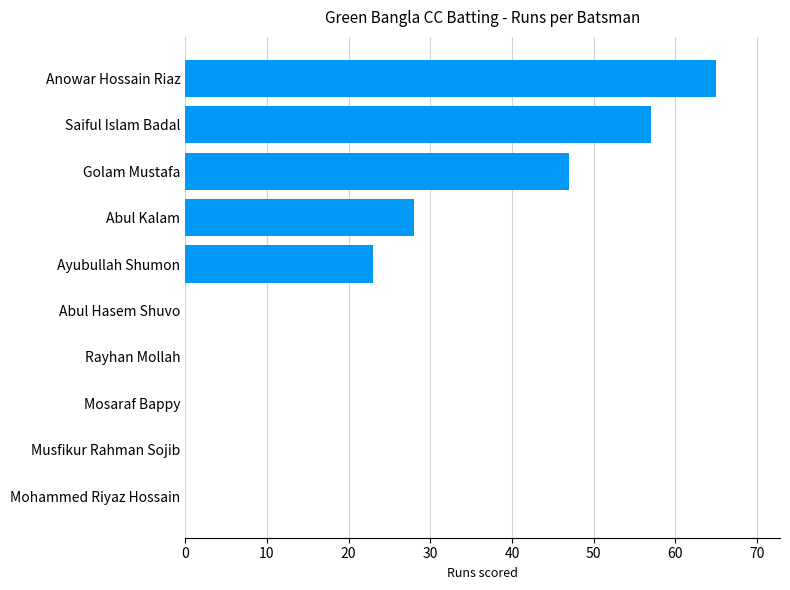

Reading bottom to top, transcribe all the data shown in this chart.

Mohammed Riyaz Hossain=0	Musfikur Rahman Sojib=0	Mosaraf Bappy=0	Rayhan Mollah=0	Abul Hasem Shuvo=0	Ayubullah Shumon=23	Abul Kalam=28	Golam Mustafa=47	Saiful Islam Badal=57	Anowar Hossain Riaz=65